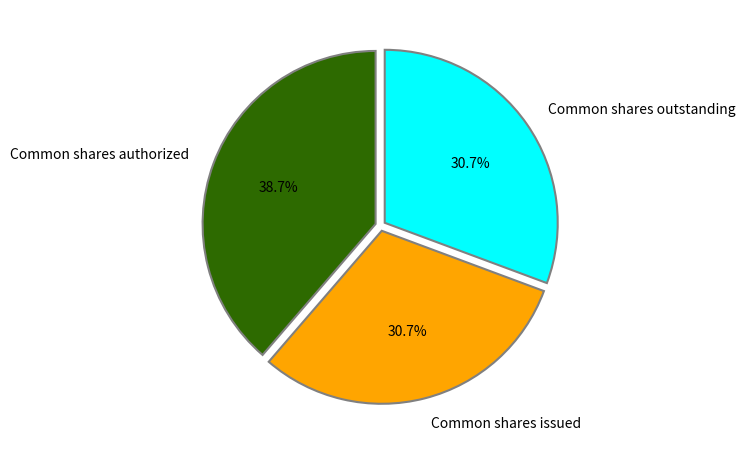

Which has a higher value, Common shares authorized or Common shares outstanding?

Common shares authorized